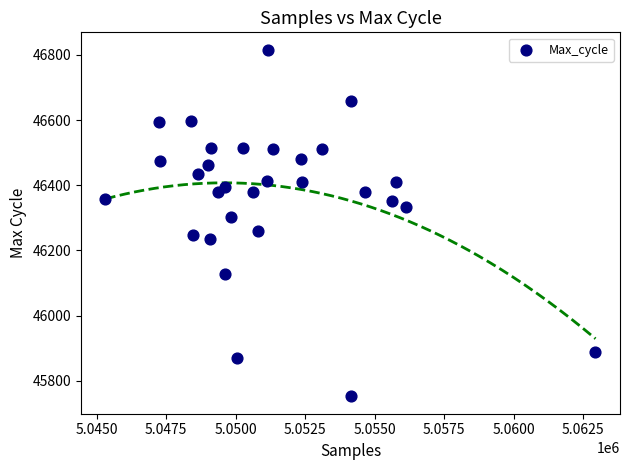

What is the range of Y values (max minus min)?

1064